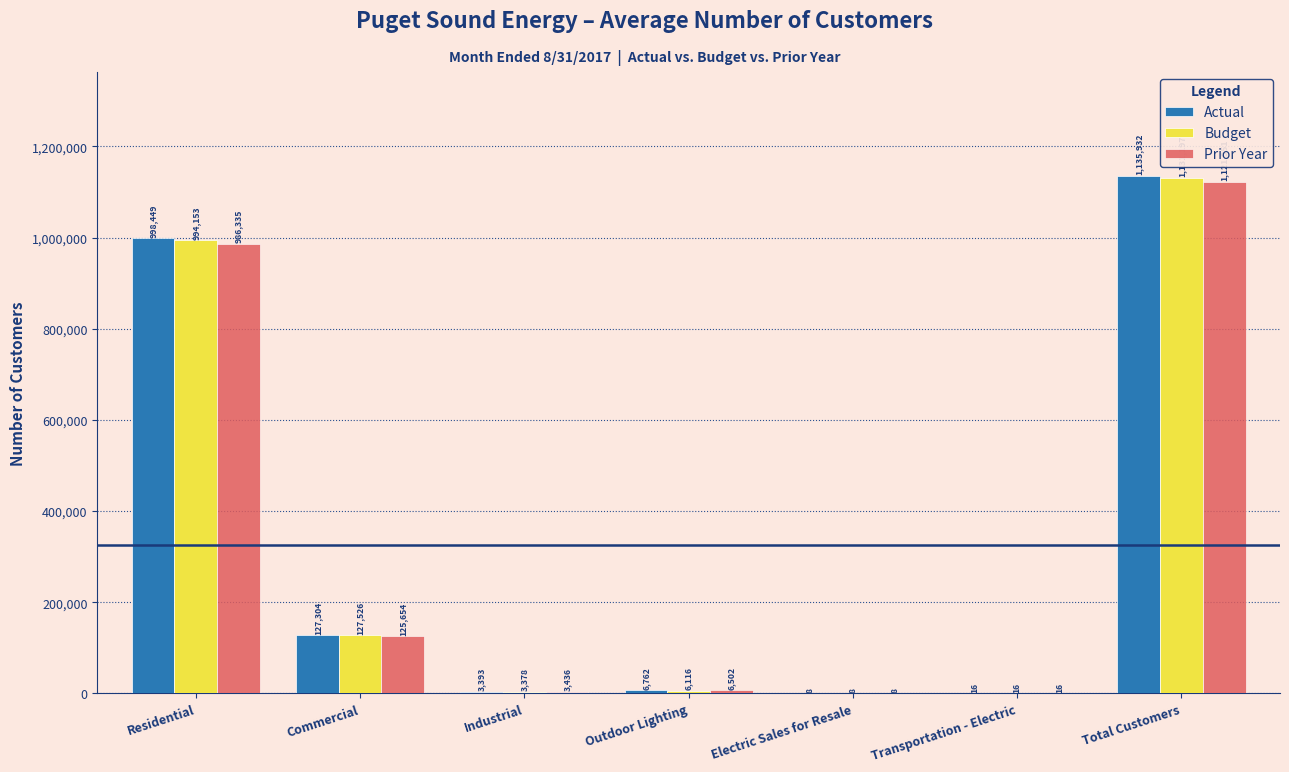

Reading left to right, transcribe all the data shown in this chart.

Actual: Residential=998449	Commercial=127304	Industrial=3393	Outdoor Lighting=6762	Electric Sales for Resale=8	Transportation - Electric=16	Total Customers=1135932
Budget: Residential=994153	Commercial=127526	Industrial=3378	Outdoor Lighting=6116	Electric Sales for Resale=8	Transportation - Electric=16	Total Customers=1131197
Prior Year: Residential=986335	Commercial=125654	Industrial=3436	Outdoor Lighting=6502	Electric Sales for Resale=8	Transportation - Electric=16	Total Customers=1121951